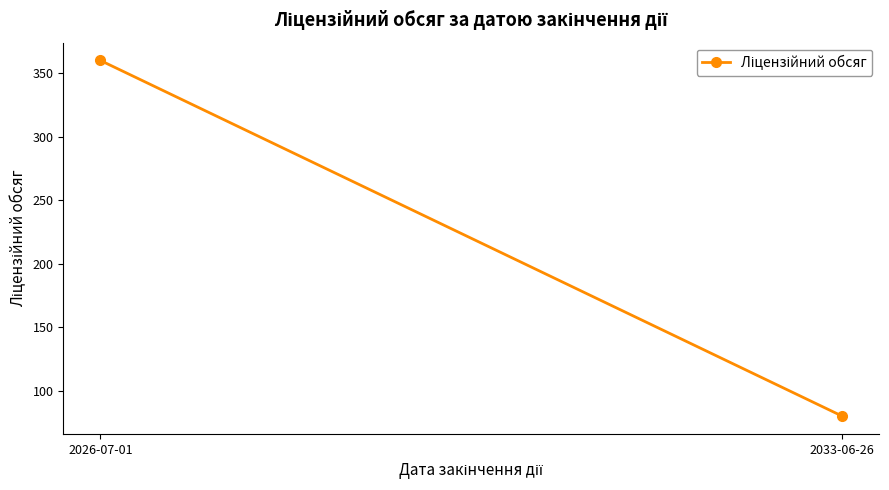

Is it true that the value at 2033-06-26 is 113?

False